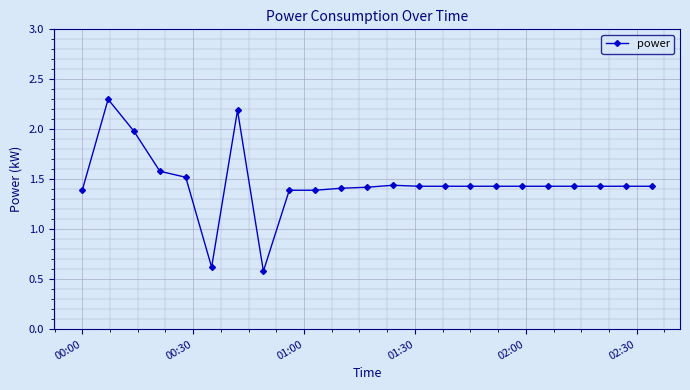

What is the sum of all values?

33.5